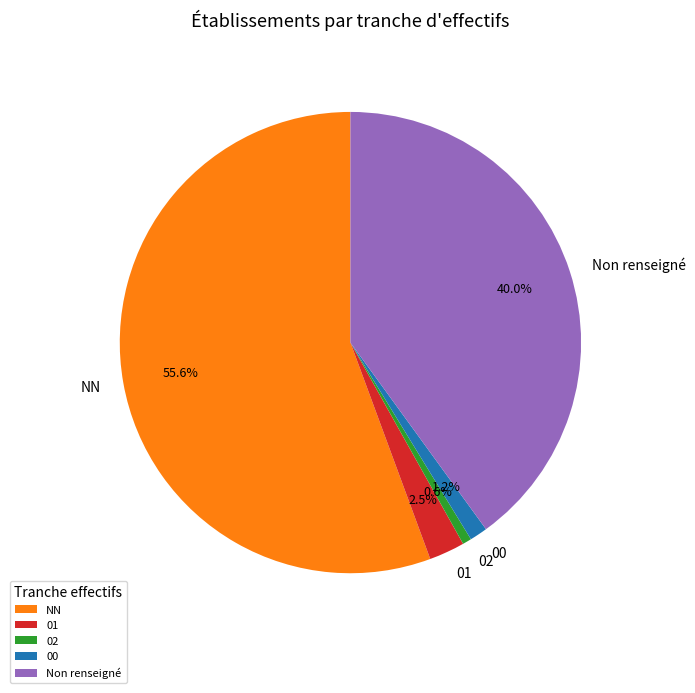

Rank the categories by value from lowest to highest.

02, 00, 01, Non renseigné, NN